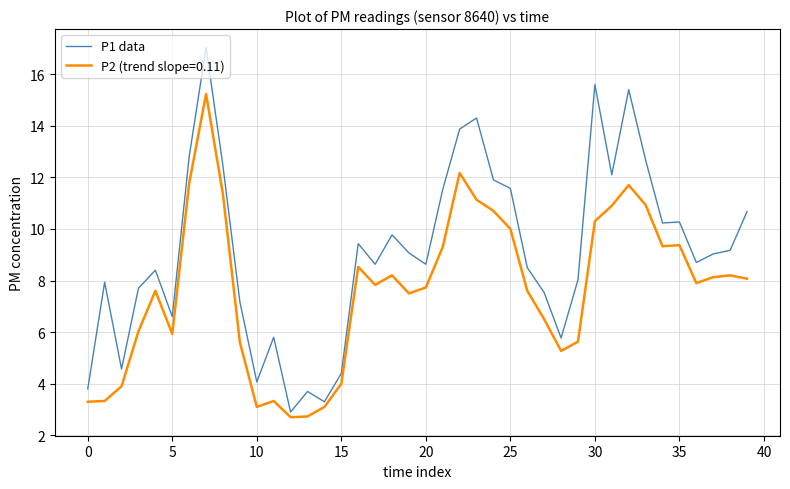

List the series in order of their overall mean, lowest first.

P2 (trend slope=0.11), P1 data